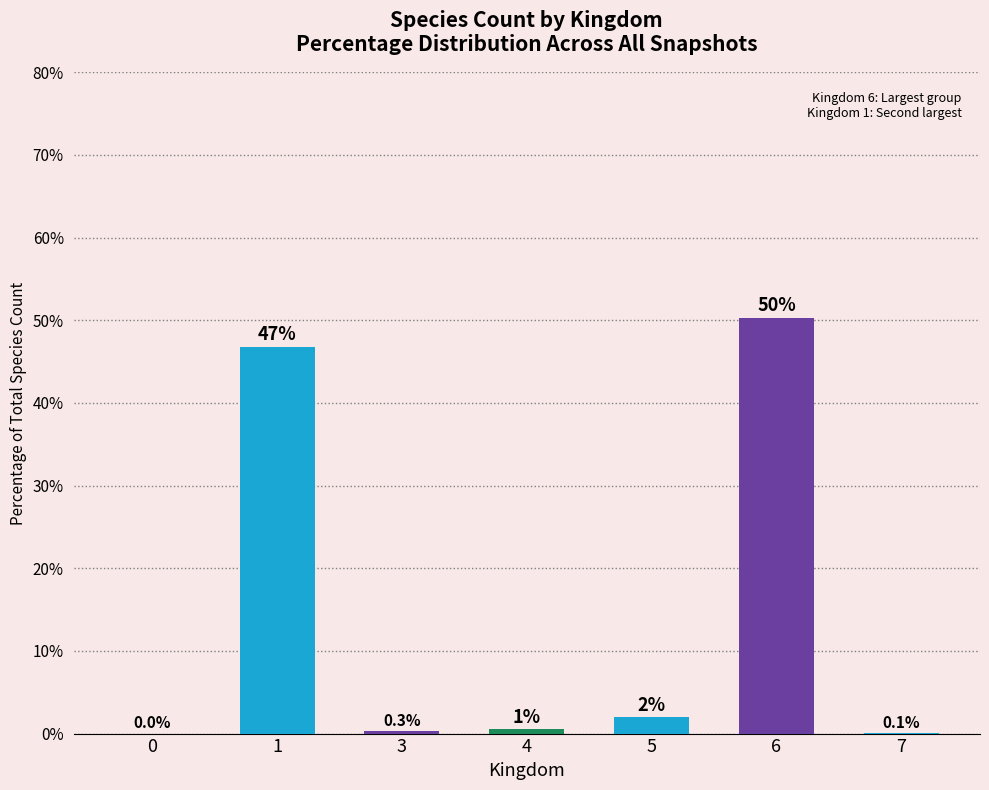

The value at 5 is 2.0. True or false?

True